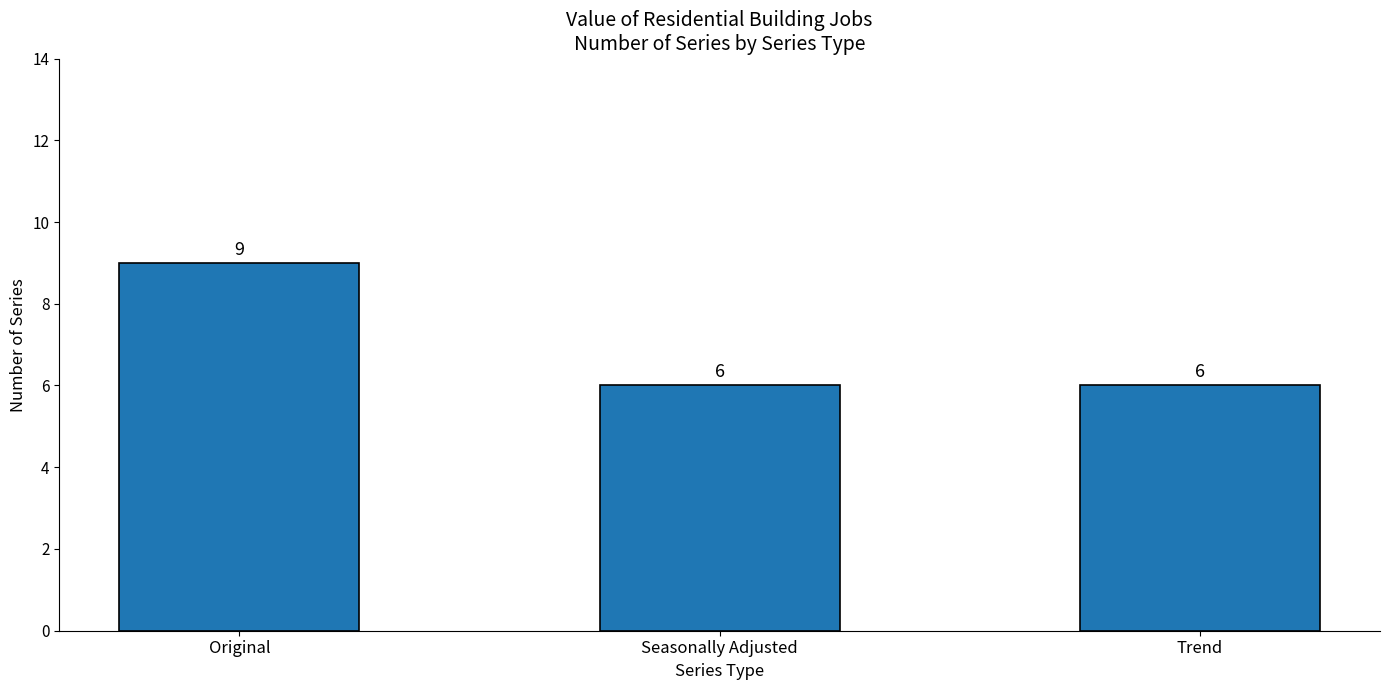

What is the minimum value shown in the chart?

6